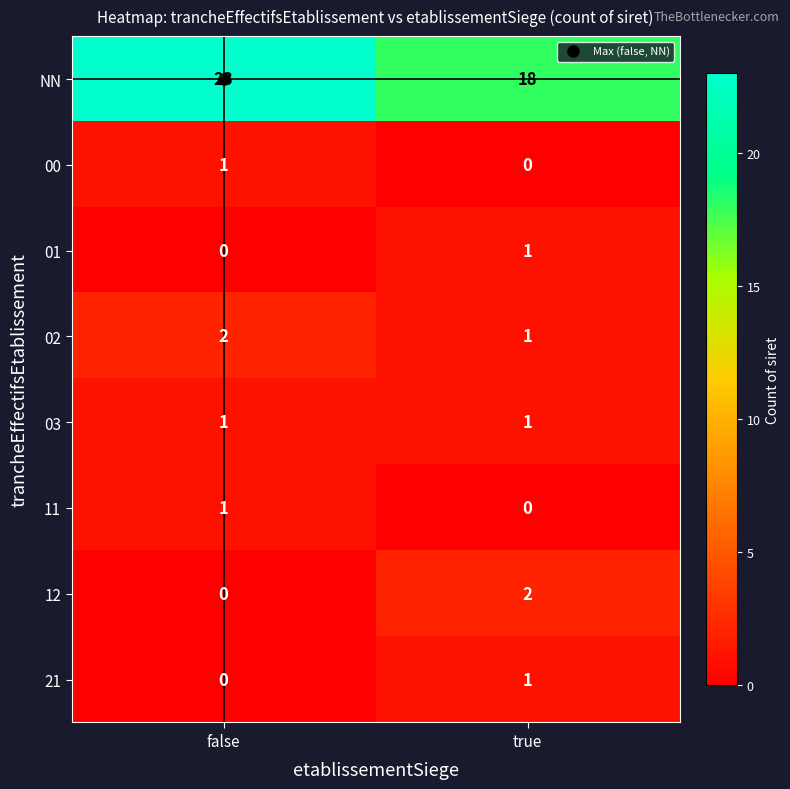

What is the sum of the NN values at true and false?

41